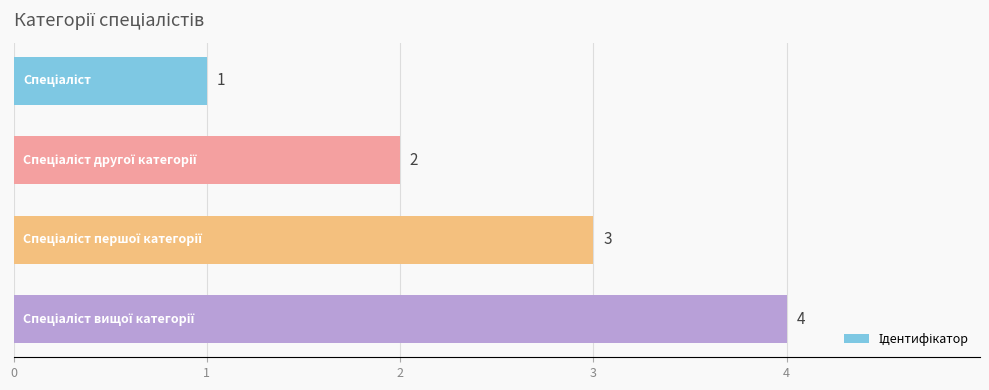

What is the value of the 4th bar from the top?

4